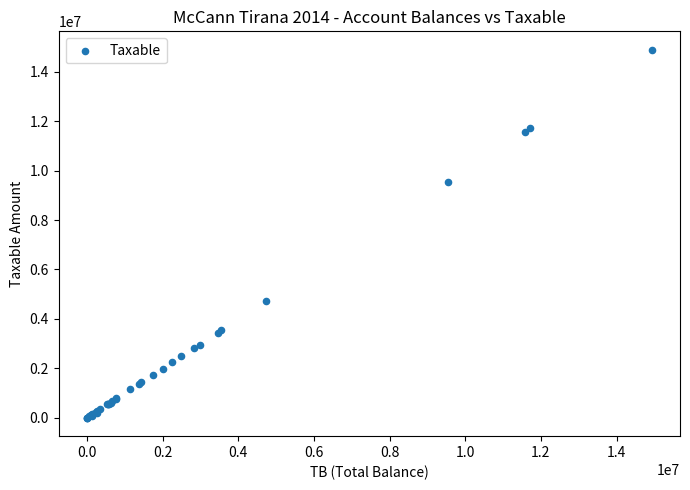

What Y value in the scatter plot is closest to 7443929?

9536057.6